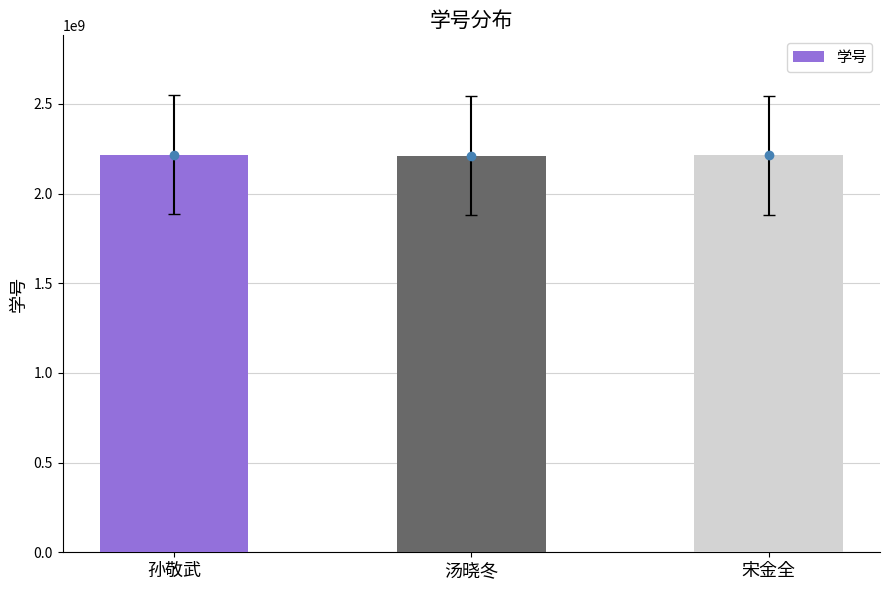

What position from the left is 宋金全?

3